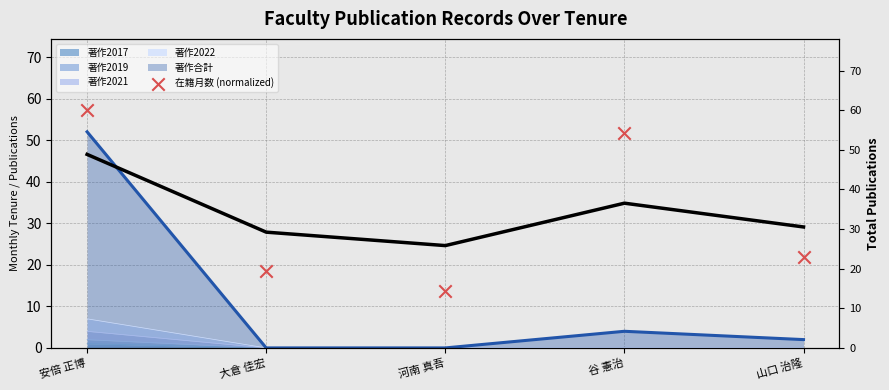

What is the change in value from 河南 真吾 to 谷 憲治?

+38.1